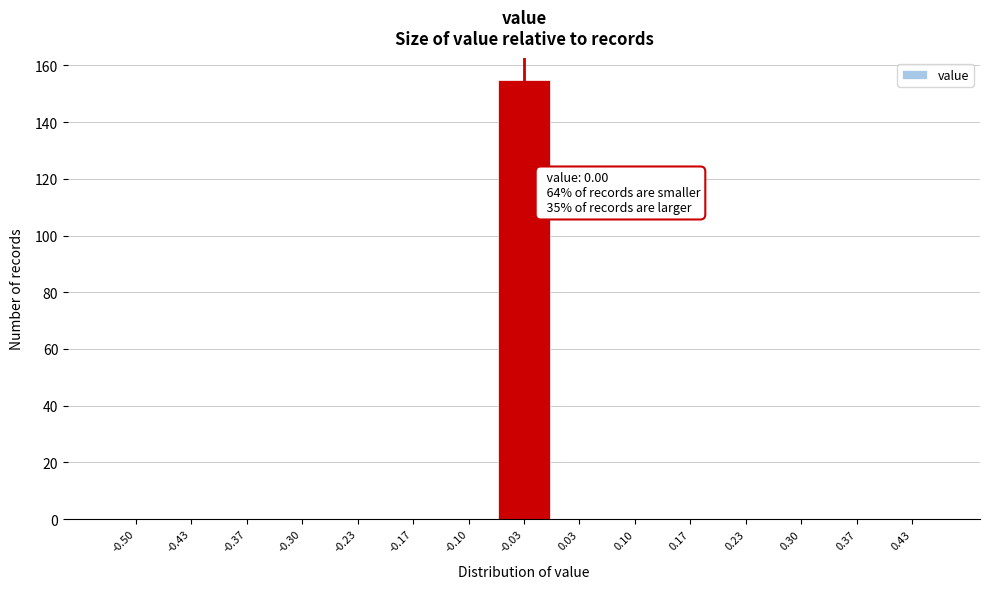

Reading left to right, transcribe all the data shown in this chart.

-0.50=0	-0.43=0	-0.37=0	-0.30=0	-0.23=0	-0.17=0	-0.10=0	-0.03=155	0.03=0	0.10=0	0.17=0	0.23=0	0.30=0	0.37=0	0.43=0